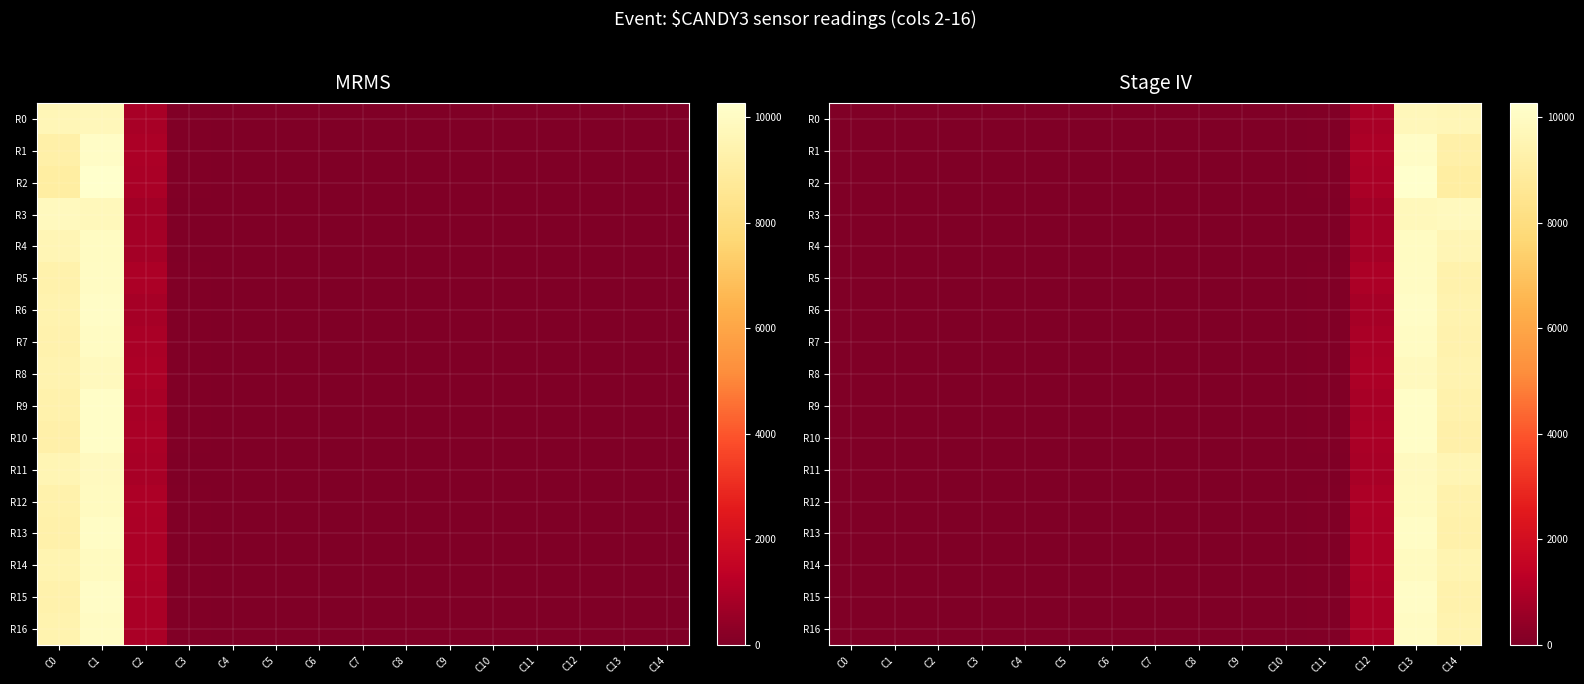

At how many categories does at least one series exceed 2504?

2